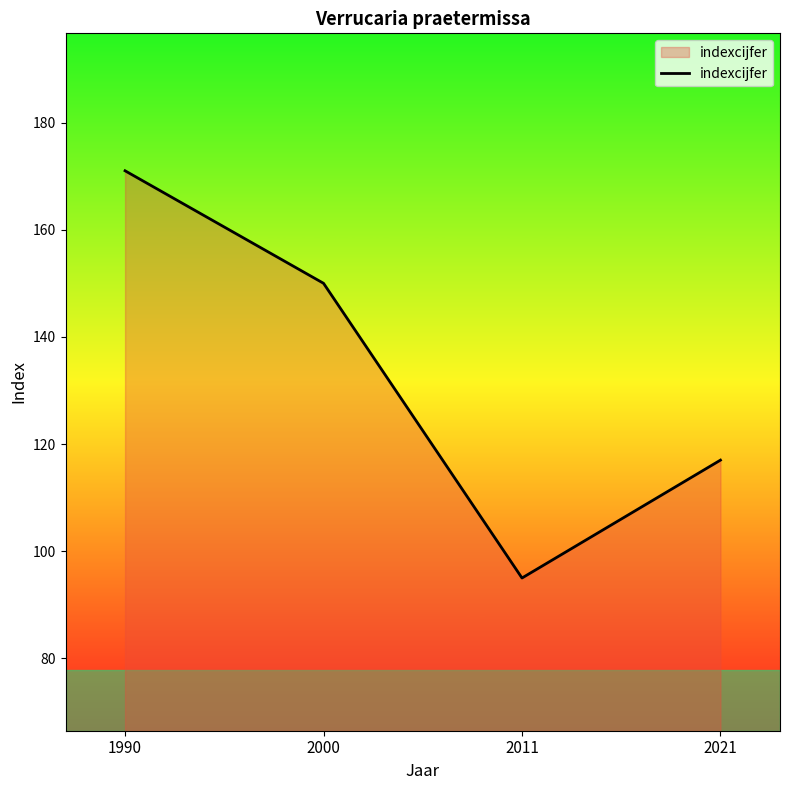

Reading left to right, list all the values displayed in this chart.

171	150	95	117